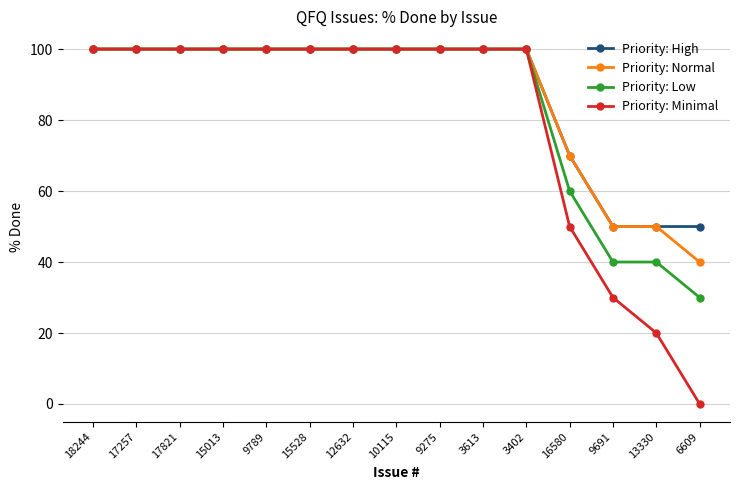

Which series has the widest spread of values?

Priority: Minimal